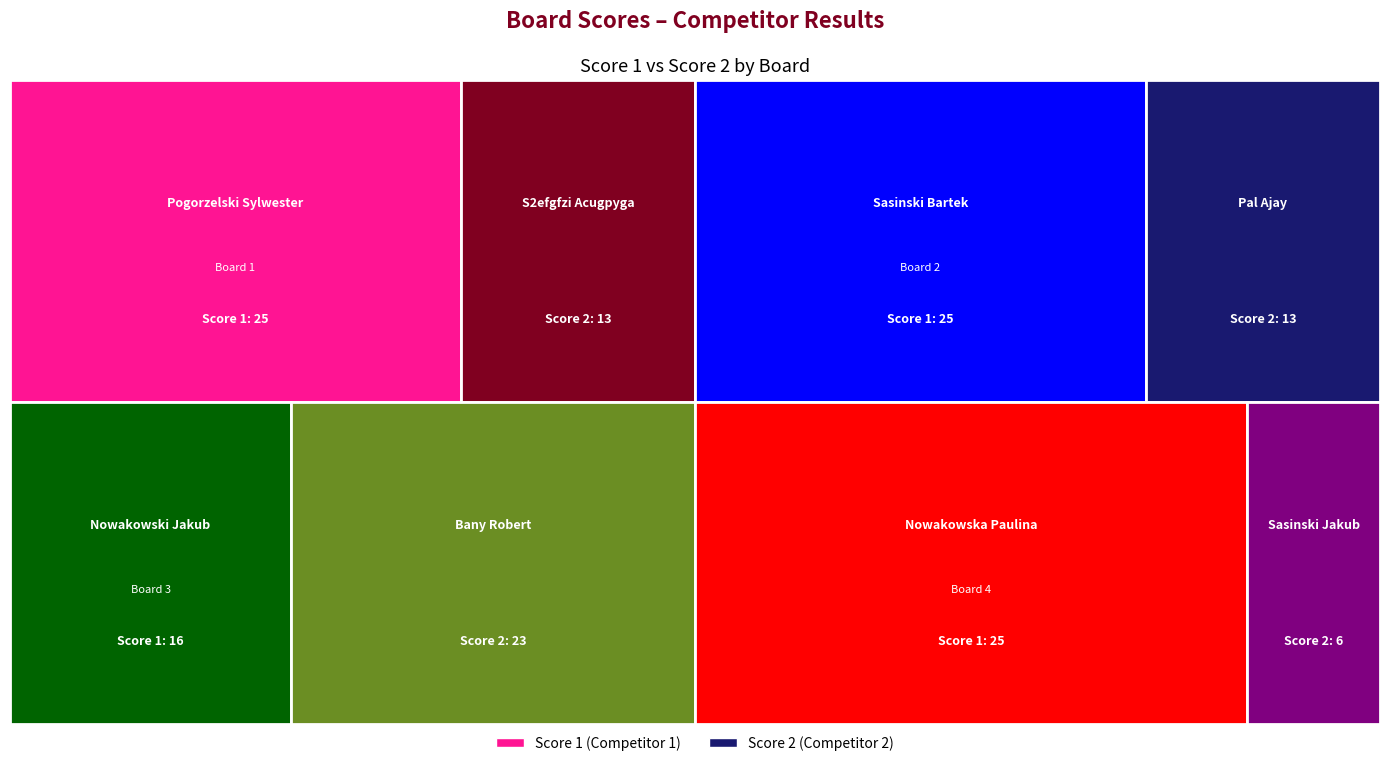

Reading left to right, extract all data points from this chart.

Score 1: 1=25	2=25	3=16	4=25
Score 2: 1=13	2=13	3=23	4=6